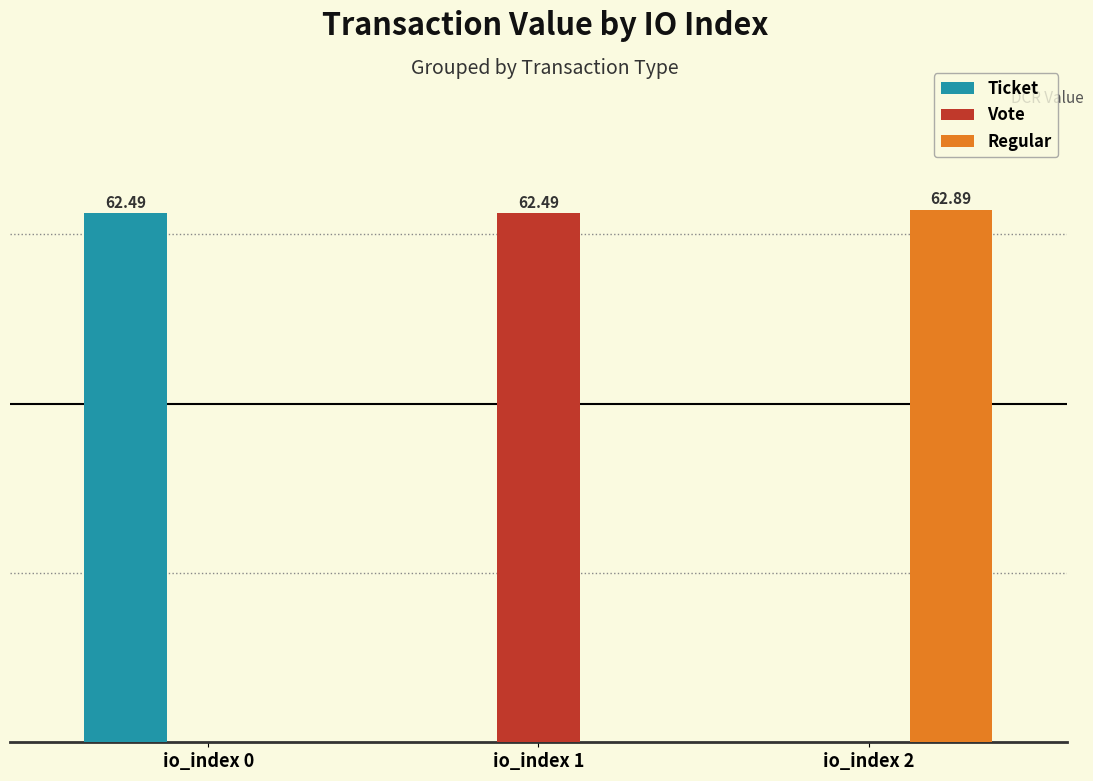

Which series has the largest range (max minus min)?

Regular